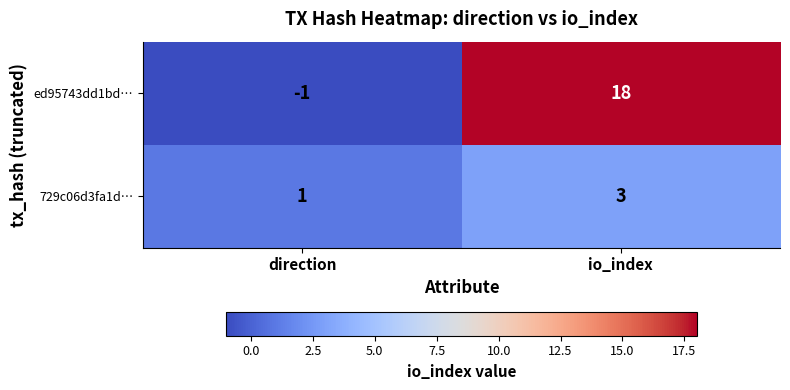

Rank the series by their maximum value, from highest to lowest.

ed95743dd1bd…, 729c06d3fa1d…